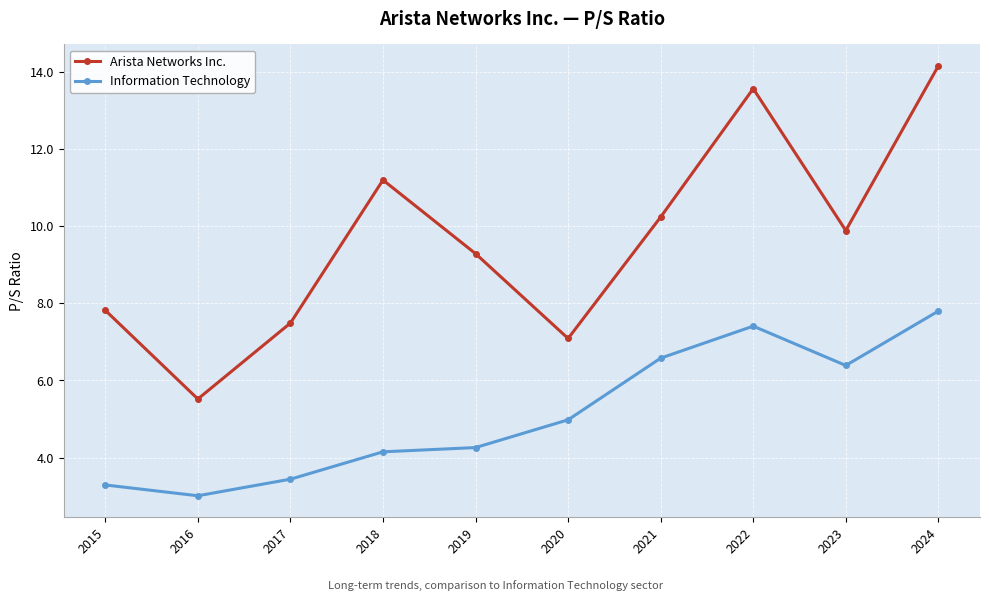

At 2017, list the series in order from smallest to largest.

Information Technology, Arista Networks Inc.